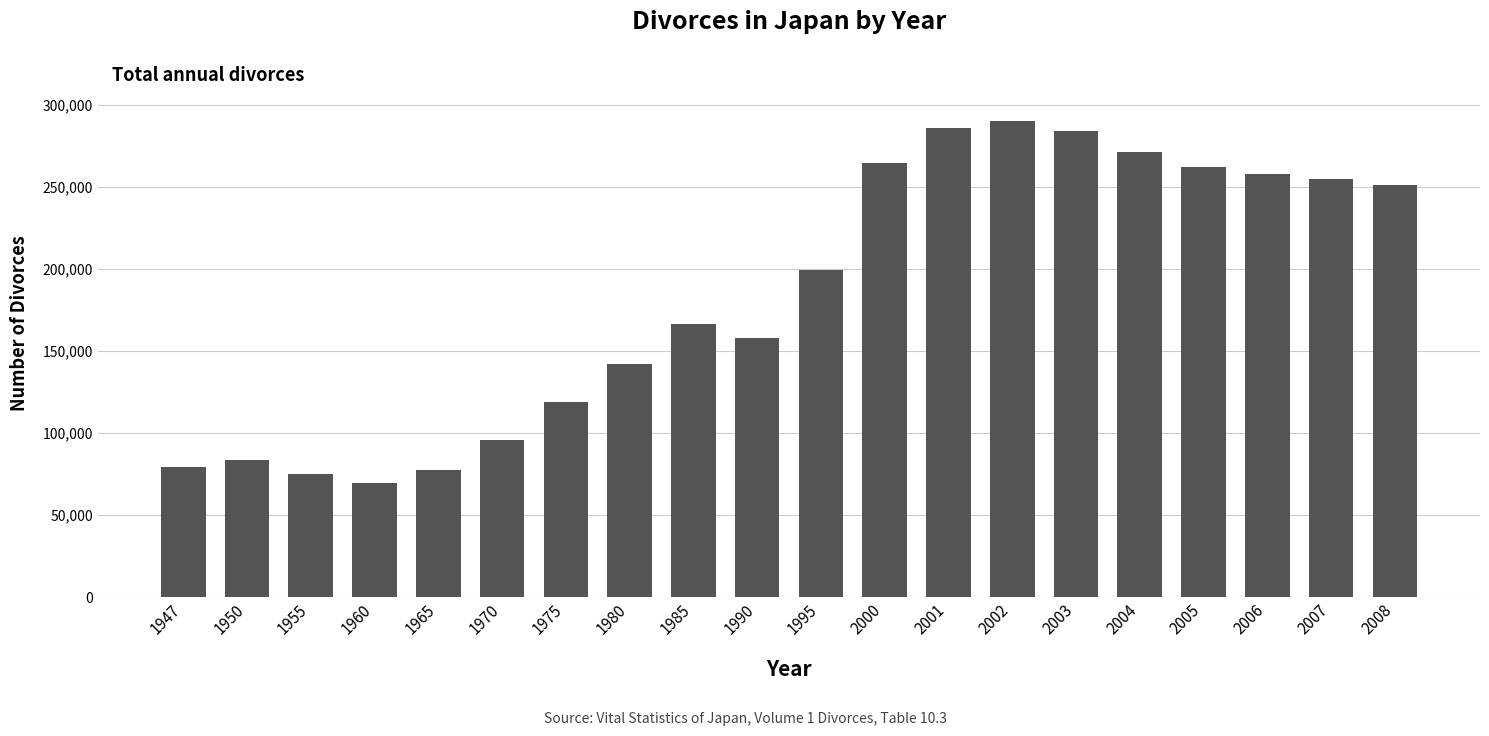

What is the value of the 10th bar from the left?

157608